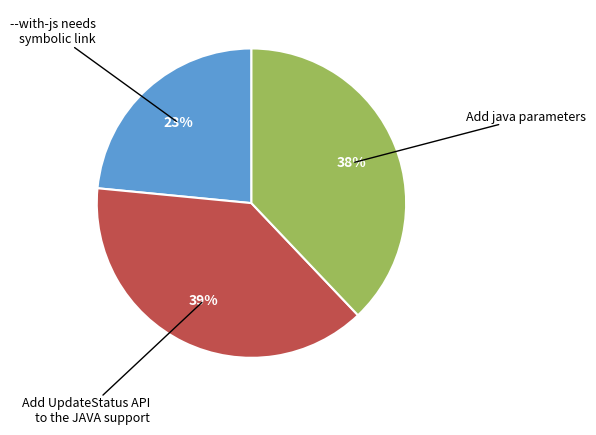

Which category has the smallest portion of the pie?

--with-js needs symbolic link